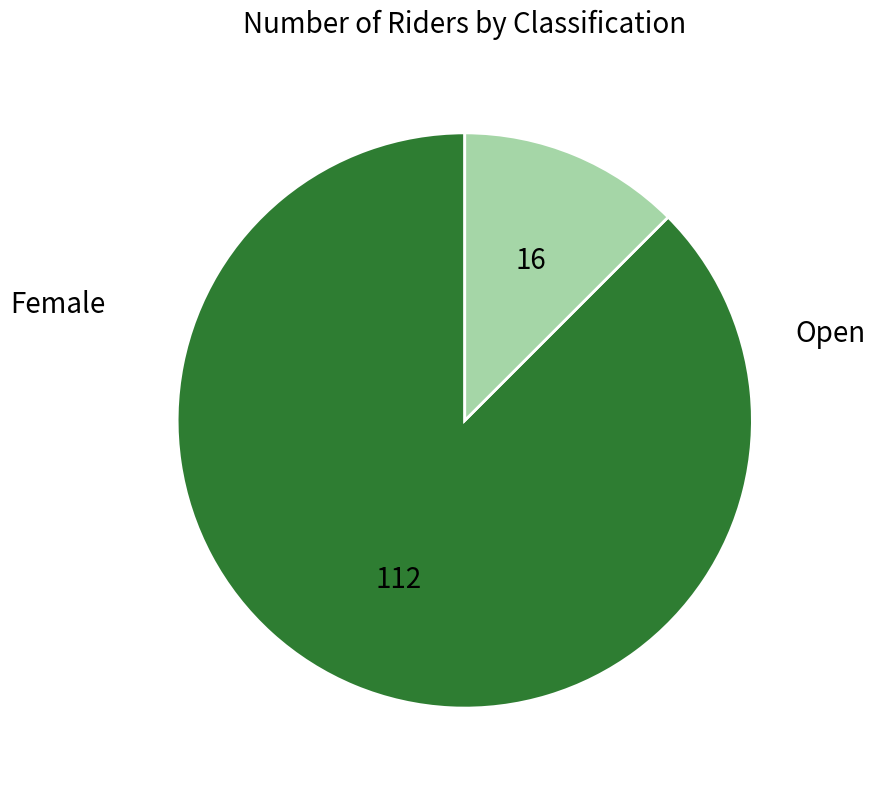

Does any single category account for the majority?

Yes